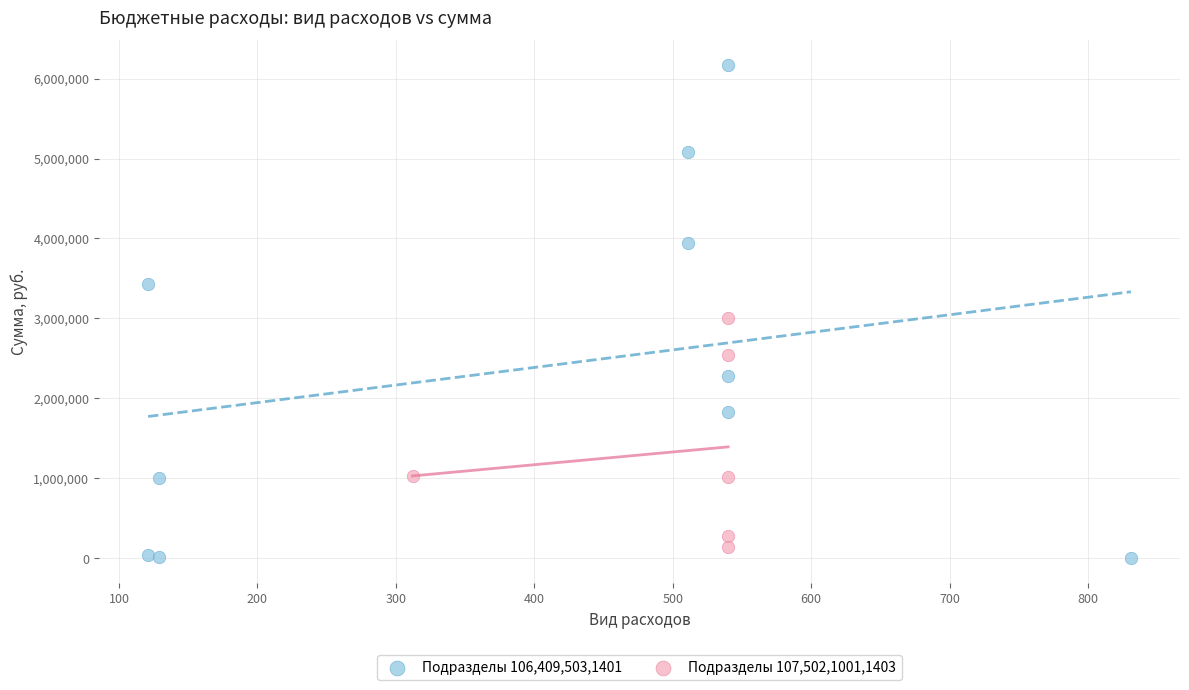

Which series has the widest spread of Y values?

Подразделы 106,409,503,1401